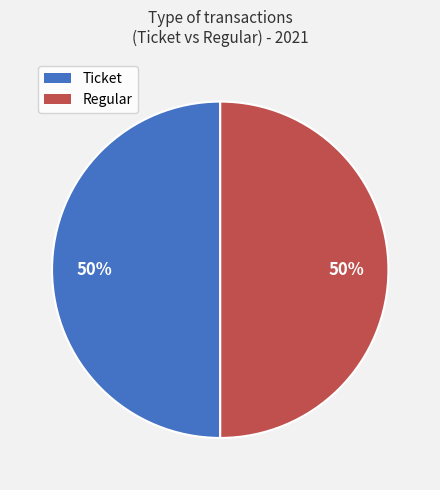

To the nearest percent, what is the combined percentage of Regular and Ticket?

100%